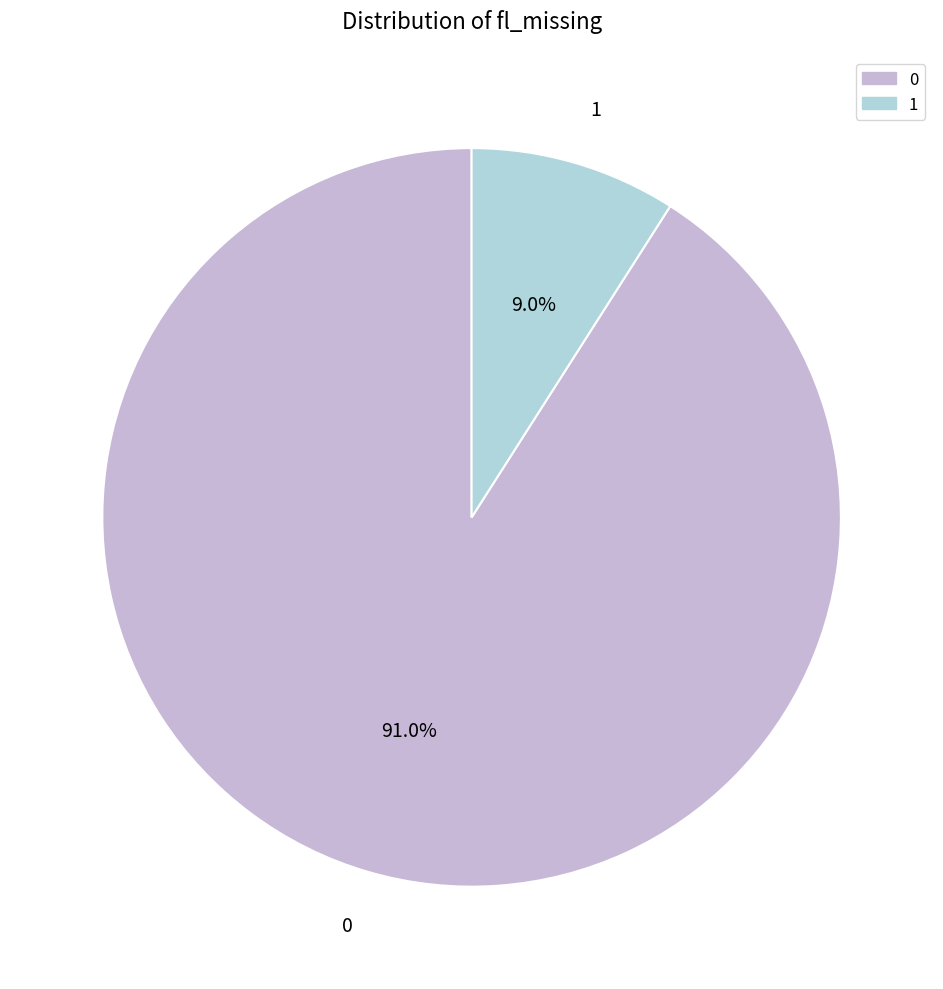

Is there a majority slice in this chart?

Yes